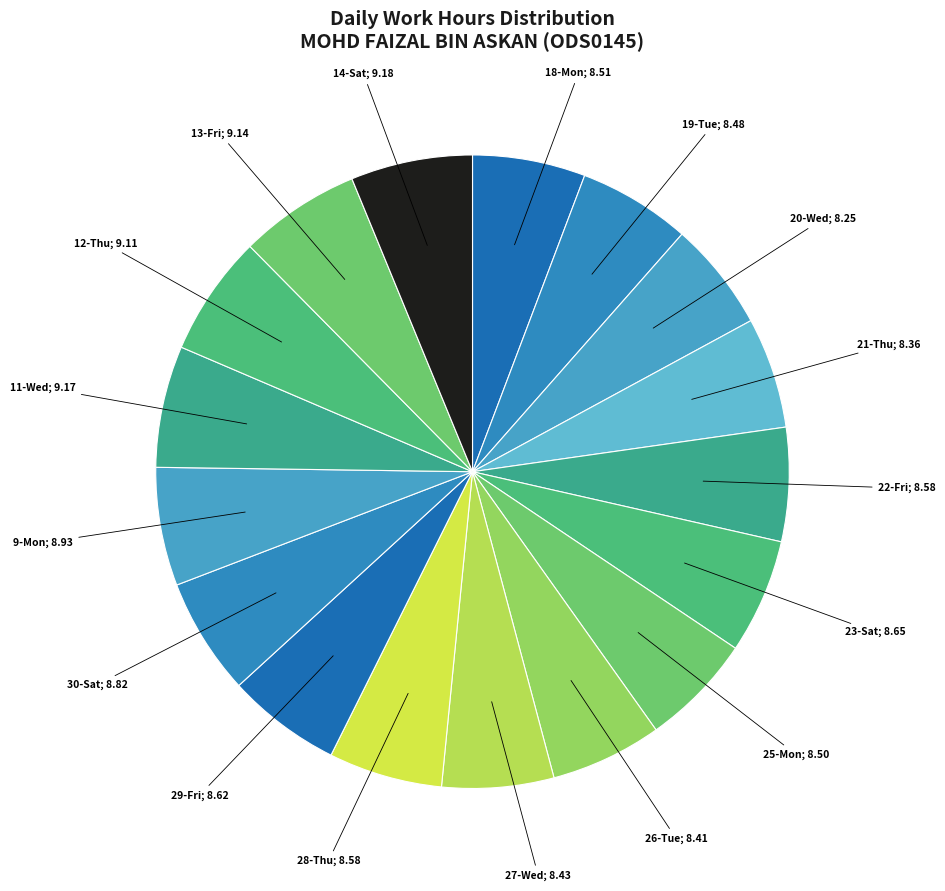

Count the number of slices in the pie.

17